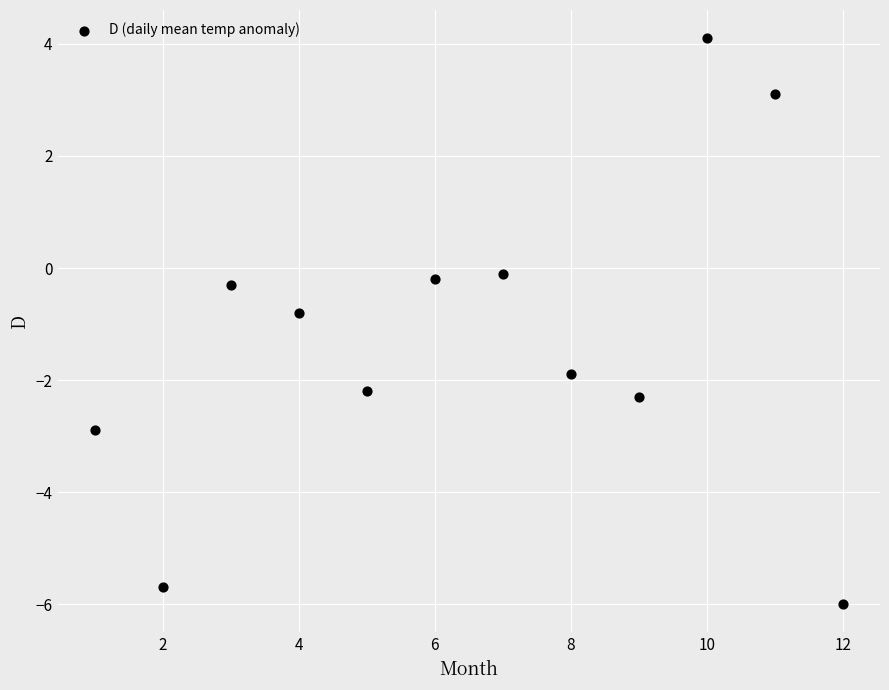

What is the average Y value?

-1.3